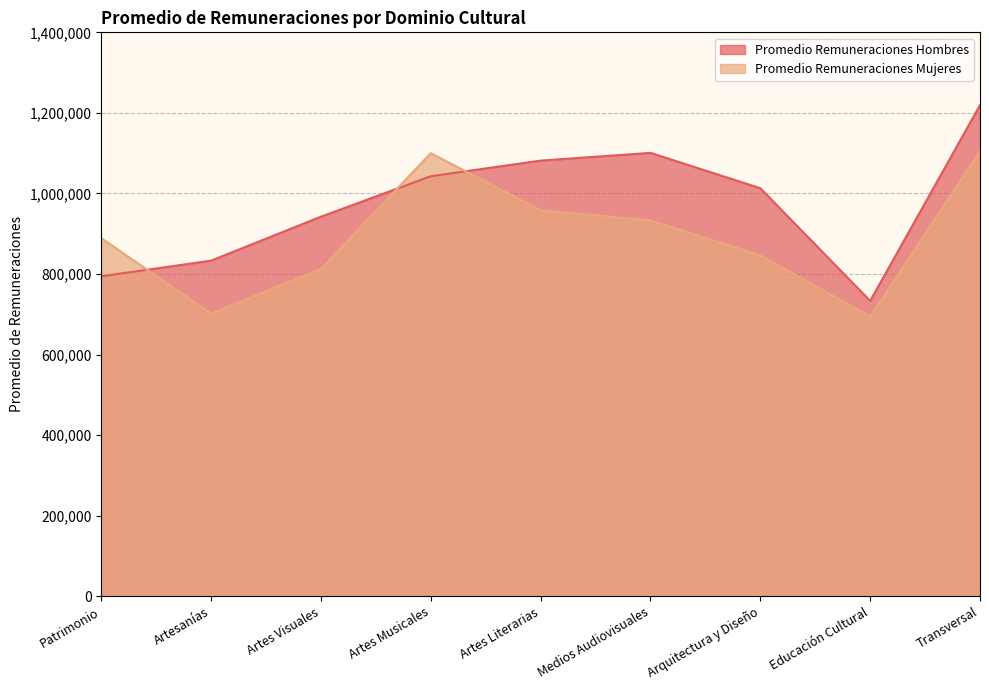

At which label is Promedio Remuneraciones Hombres closest to 976417?

Artes Visuales